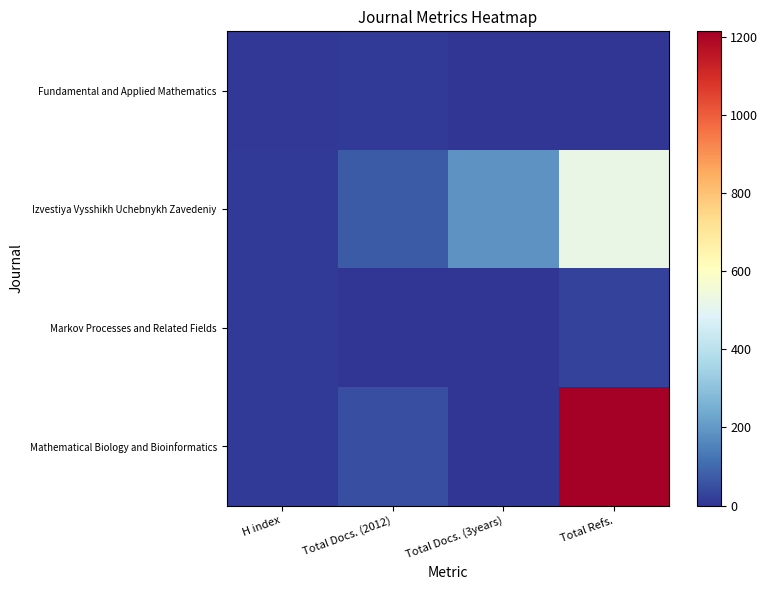

At which category does the chart reach its minimum across all series?

Total Refs.